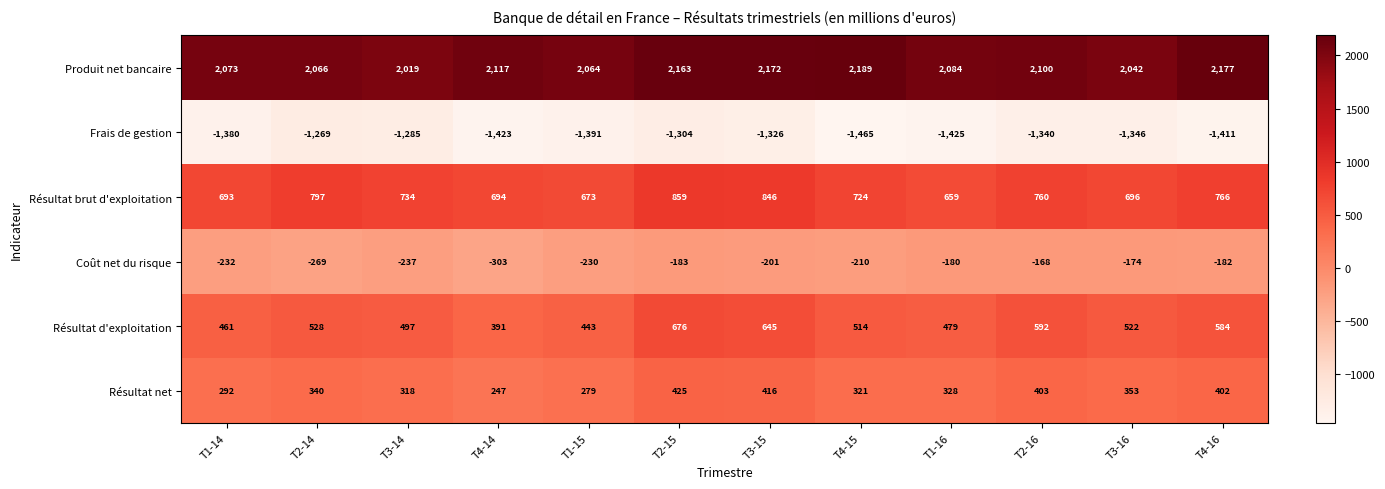

Count the number of data series in this chart.

6